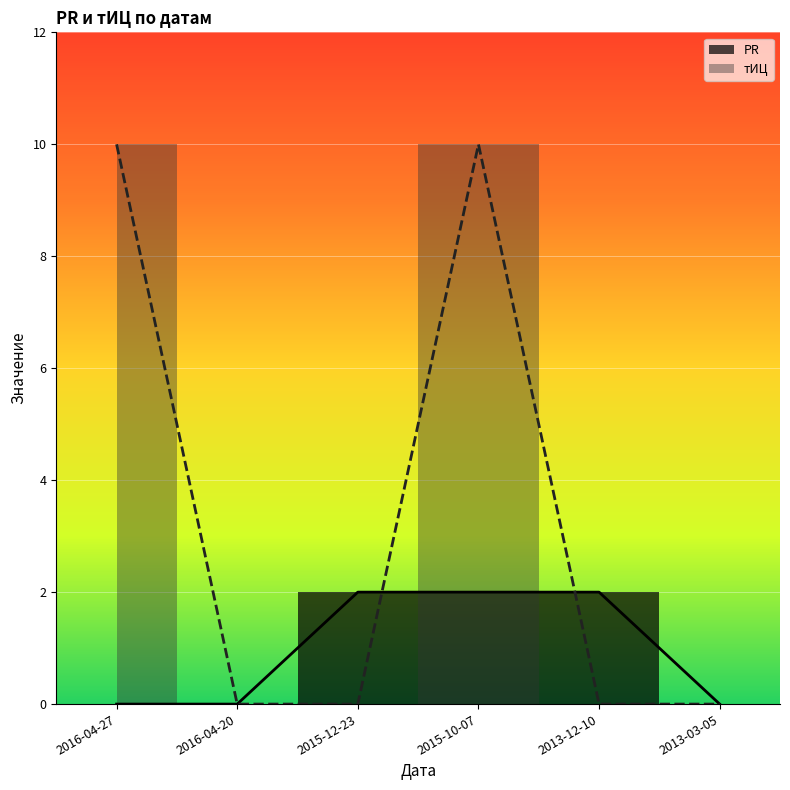

Rank the series by their maximum value, from lowest to highest.

PR, тИЦ